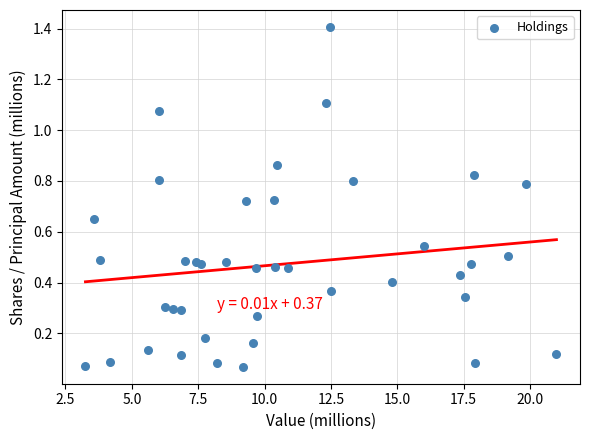

What is the range of Y values (max minus min)?

1.3